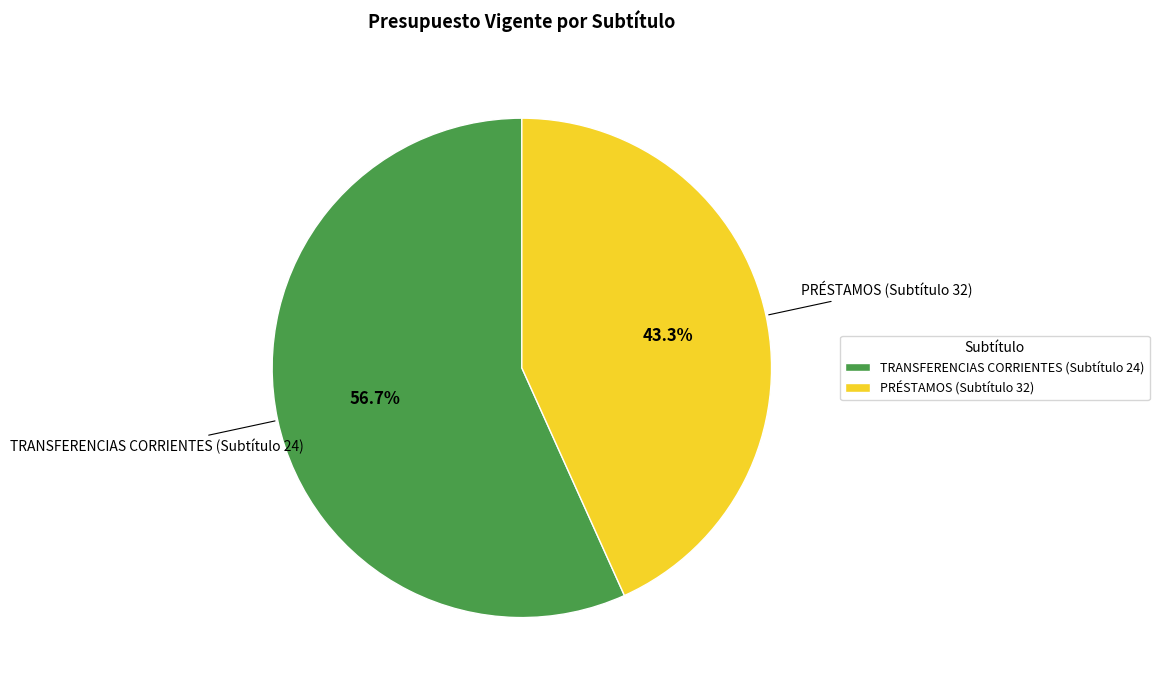

Is it true that TRANSFERENCIAS CORRIENTES (Subtítulo 24) is 64% of the pie?

False